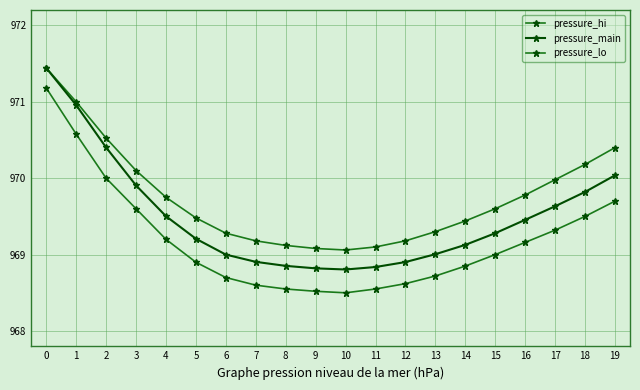

True or false: pressure_hi and pressure_main cross at least once.

False